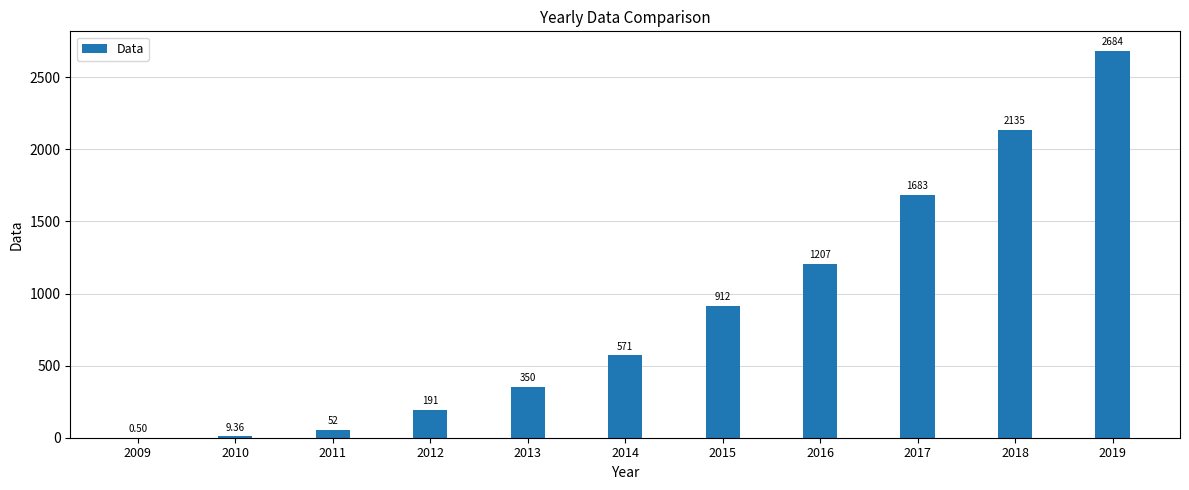

What is the change in value from 2012 to 2014?

+380.0